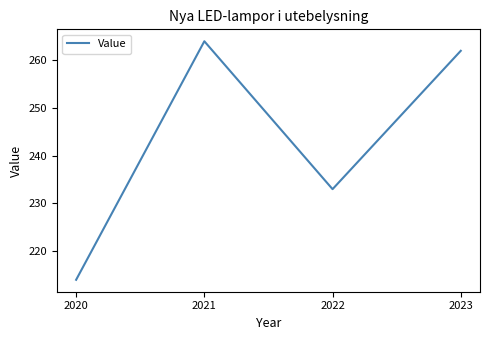

Between 2020 and 2021, which is larger?

2021